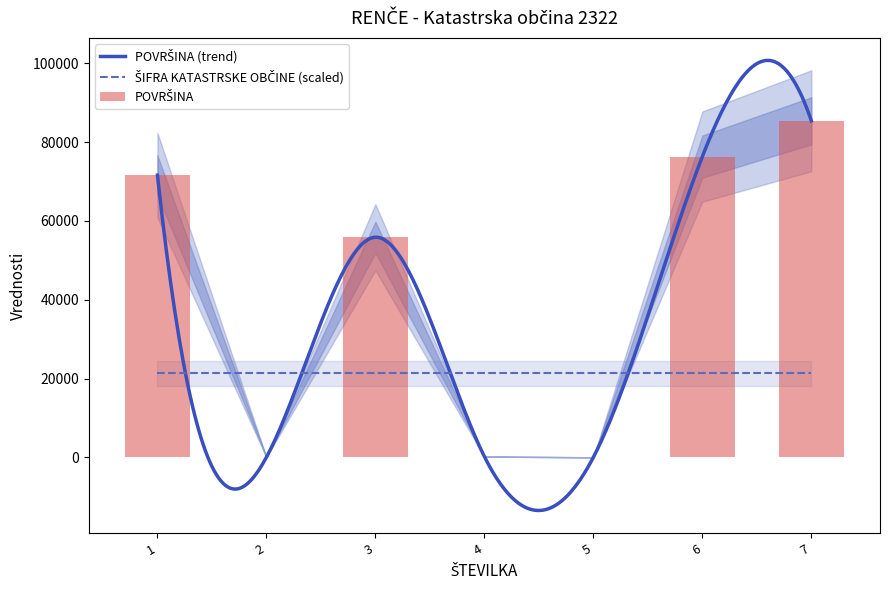

Which category has the highest value across all series?

7